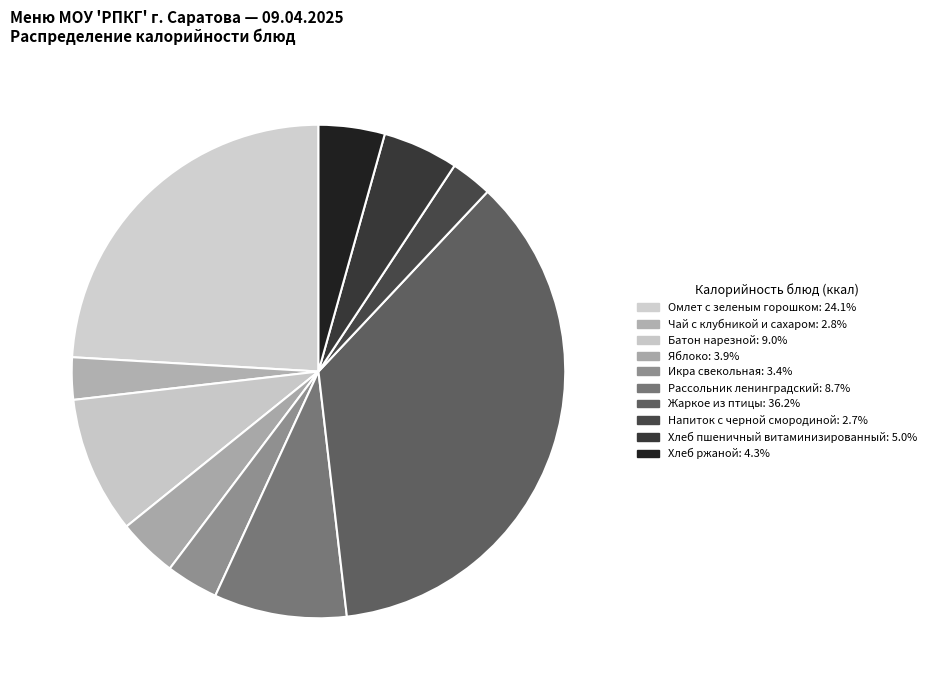

To the nearest percent, what percentage of the pie is Жаркое из птицы?

36%